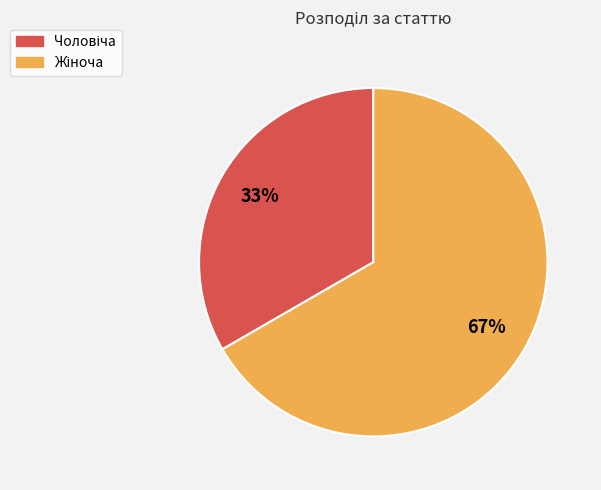

To the nearest percent, what is the average slice percentage?

50%